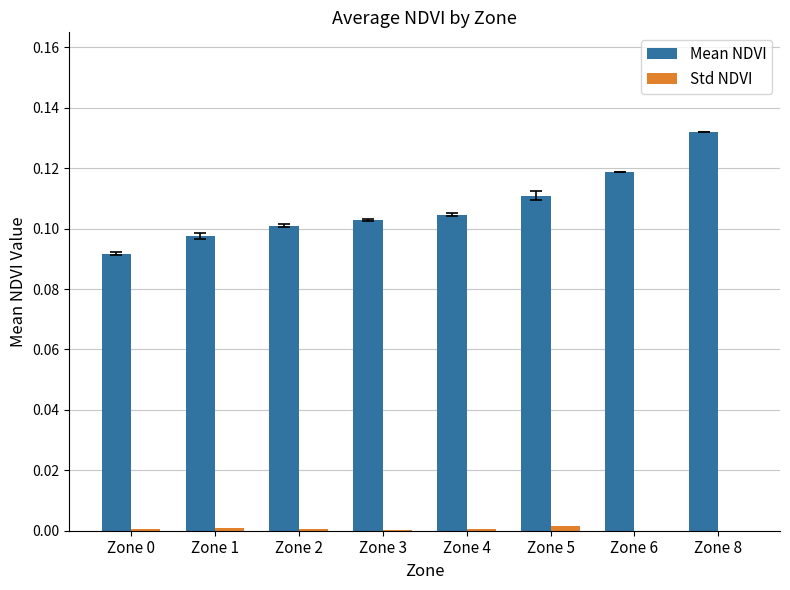

Between Zone 1 and Zone 3, which series saw the biggest shift?

Mean NDVI